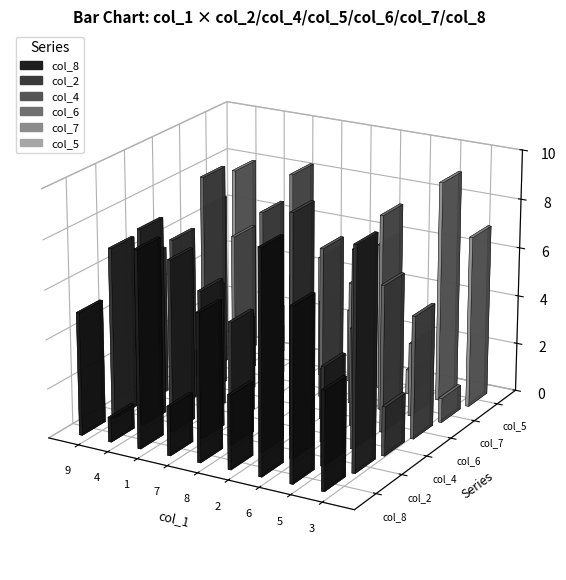

What is the sum of the col_5 values at 7 and 5?

14